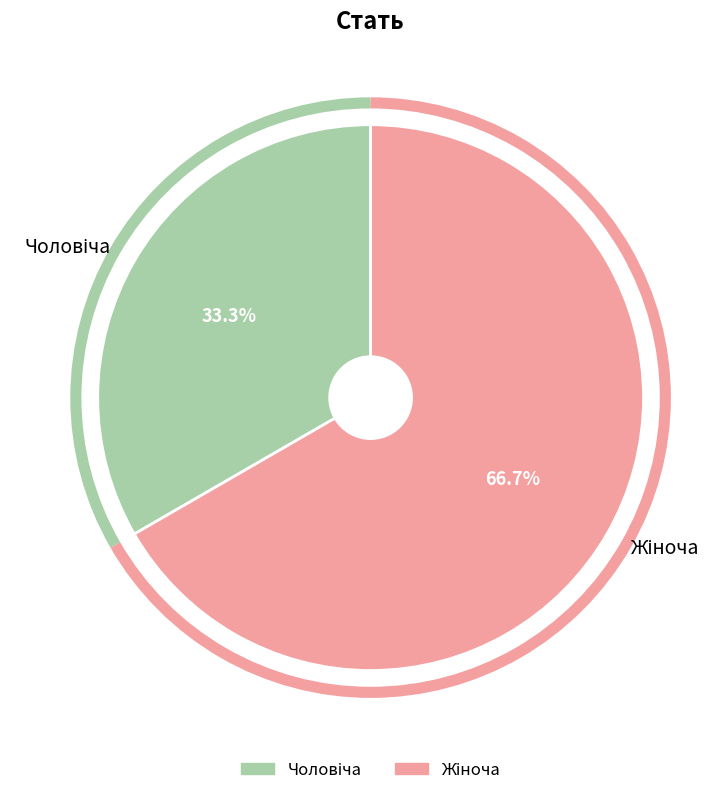

Is there a majority slice in this chart?

Yes